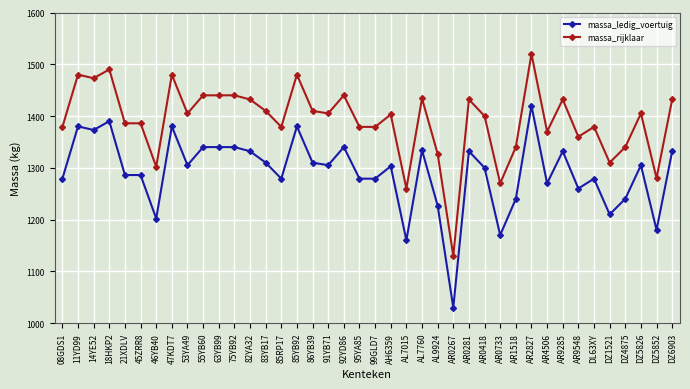

Rank the series at DZ5826 from lowest to highest value.

massa_ledig_voertuig, massa_rijklaar